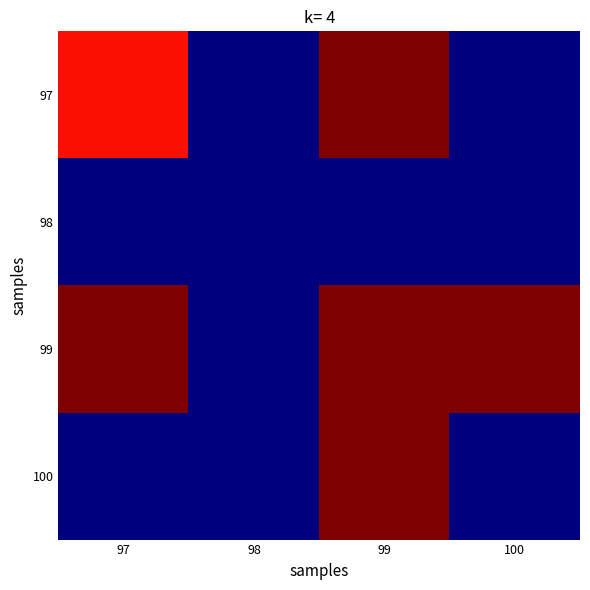

At which category does the chart reach its peak across all series?

99